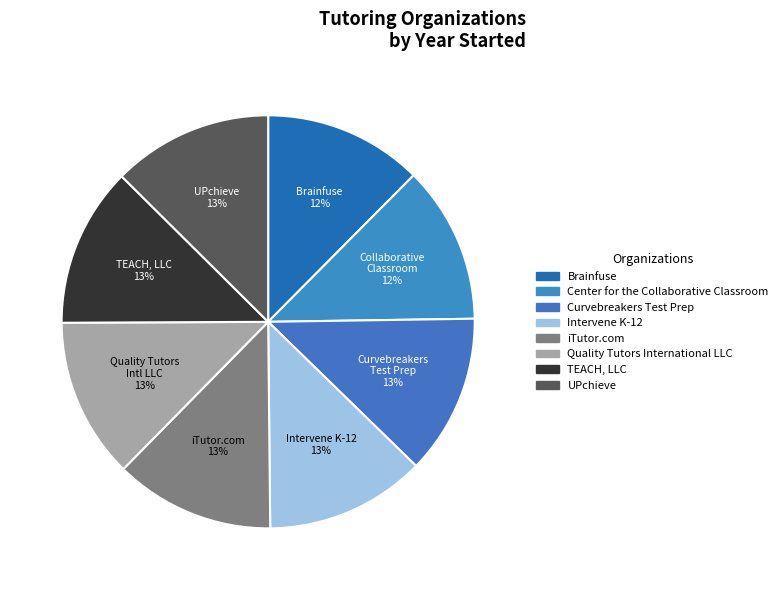

How many slices are in this pie chart?

8